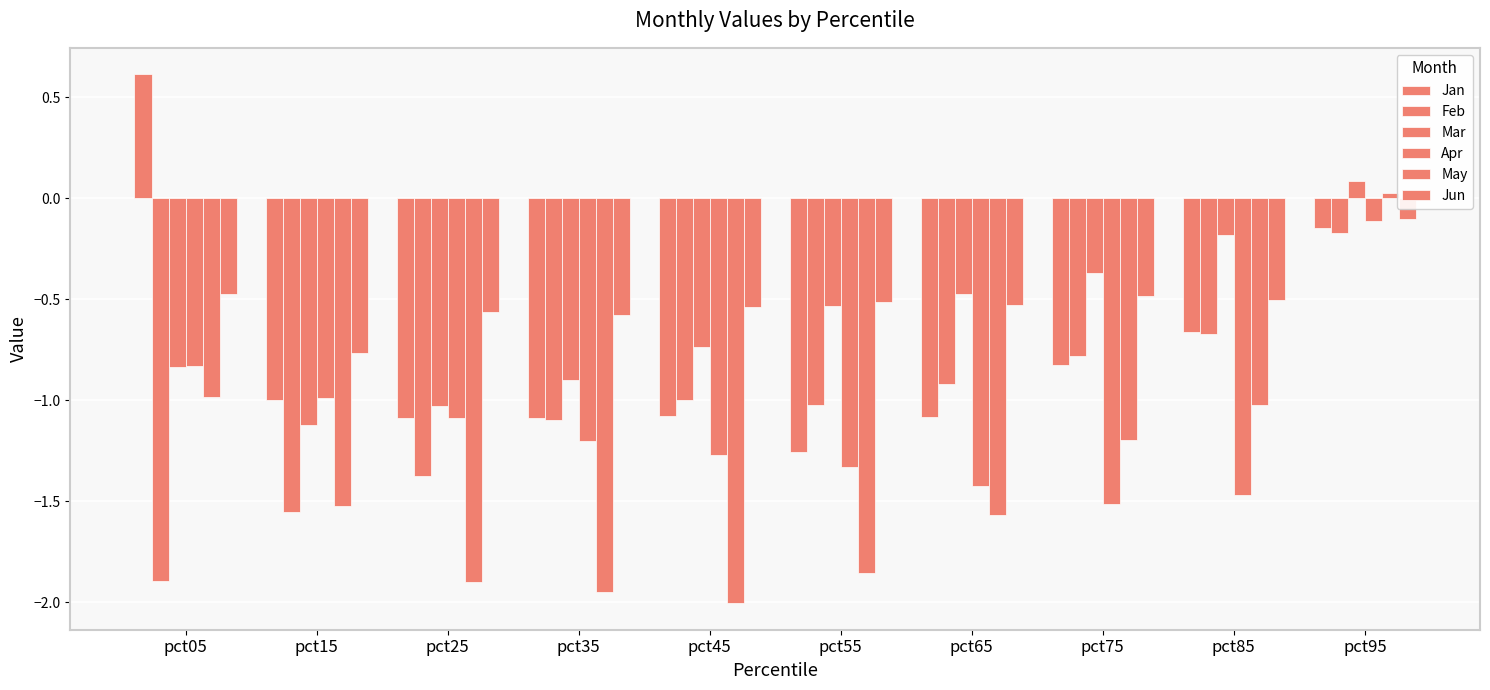

Reading right to left, list all the values displayed in this chart.

Jan: pct95=-0.1	pct85=-0.7	pct75=-0.8	pct65=-1.1	pct55=-1.3	pct45=-1.1	pct35=-1.1	pct25=-1.1	pct15=-1.0	pct05=0.6
Feb: pct95=-0.2	pct85=-0.7	pct75=-0.8	pct65=-0.9	pct55=-1.0	pct45=-1.0	pct35=-1.1	pct25=-1.4	pct15=-1.6	pct05=-1.9
Mar: pct95=0.1	pct85=-0.2	pct75=-0.4	pct65=-0.5	pct55=-0.5	pct45=-0.7	pct35=-0.9	pct25=-1.0	pct15=-1.1	pct05=-0.8
Apr: pct95=-0.1	pct85=-1.5	pct75=-1.5	pct65=-1.4	pct55=-1.3	pct45=-1.3	pct35=-1.2	pct25=-1.1	pct15=-1.0	pct05=-0.8
May: pct95=0.0	pct85=-1.0	pct75=-1.2	pct65=-1.6	pct55=-1.9	pct45=-2.0	pct35=-1.9	pct25=-1.9	pct15=-1.5	pct05=-1.0
Jun: pct95=-0.1	pct85=-0.5	pct75=-0.5	pct65=-0.5	pct55=-0.5	pct45=-0.5	pct35=-0.6	pct25=-0.6	pct15=-0.8	pct05=-0.5